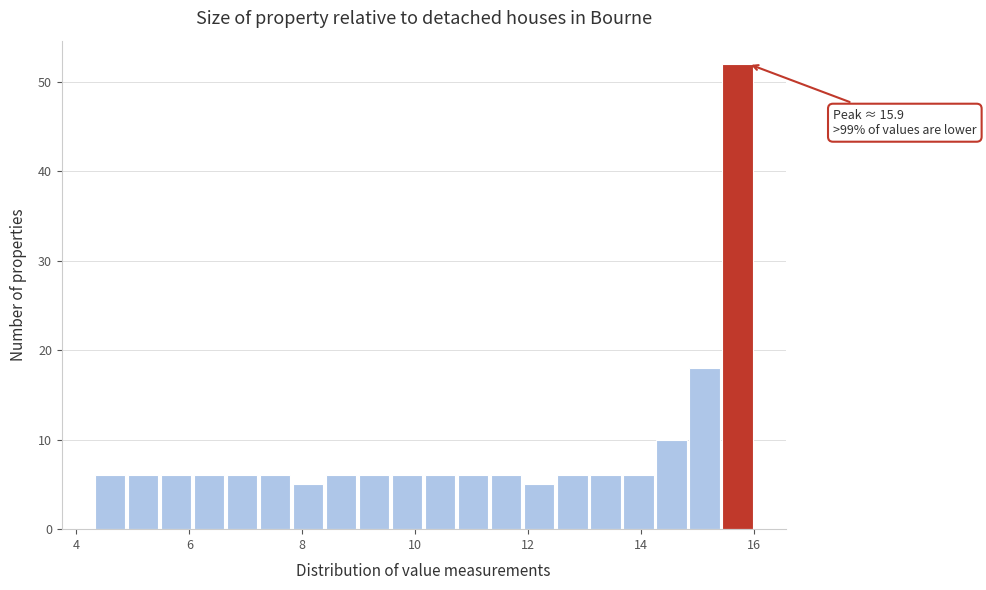

Around what value on the x-axis is the tallest bar? Give the approximate position of its centre, as read against the axis.

15.8